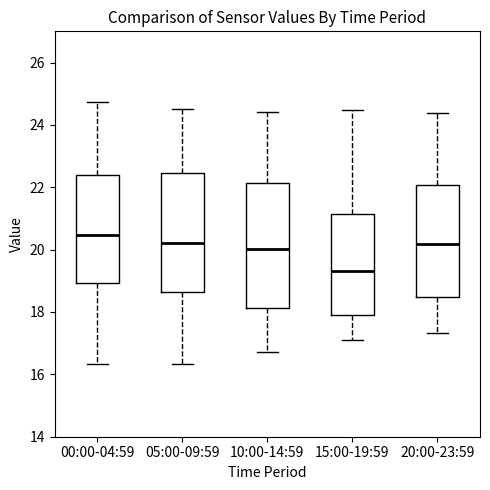

Which box's median line is the highest?

00:00-04:59